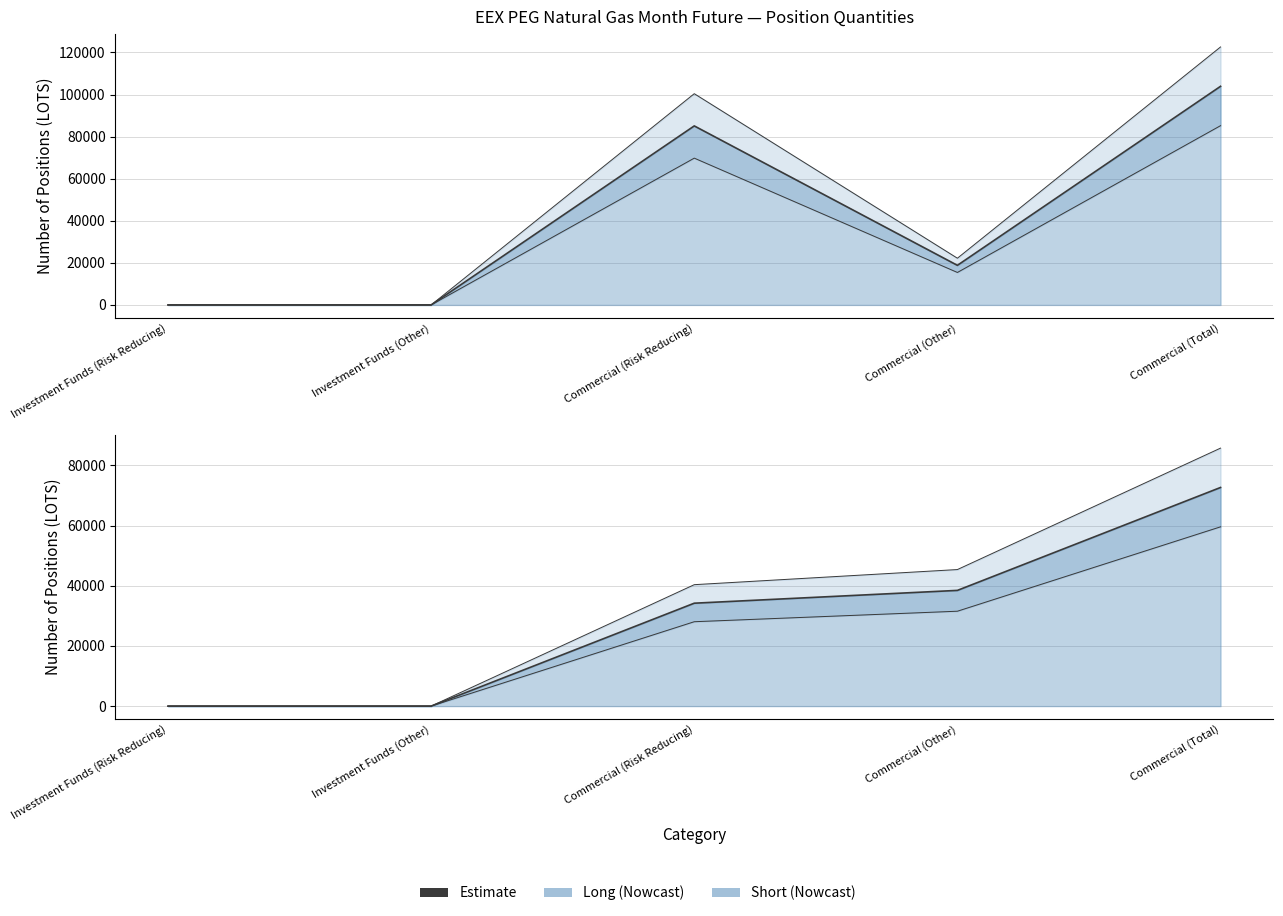

What is the value of the Short point at the 5th from the left?

85741.8